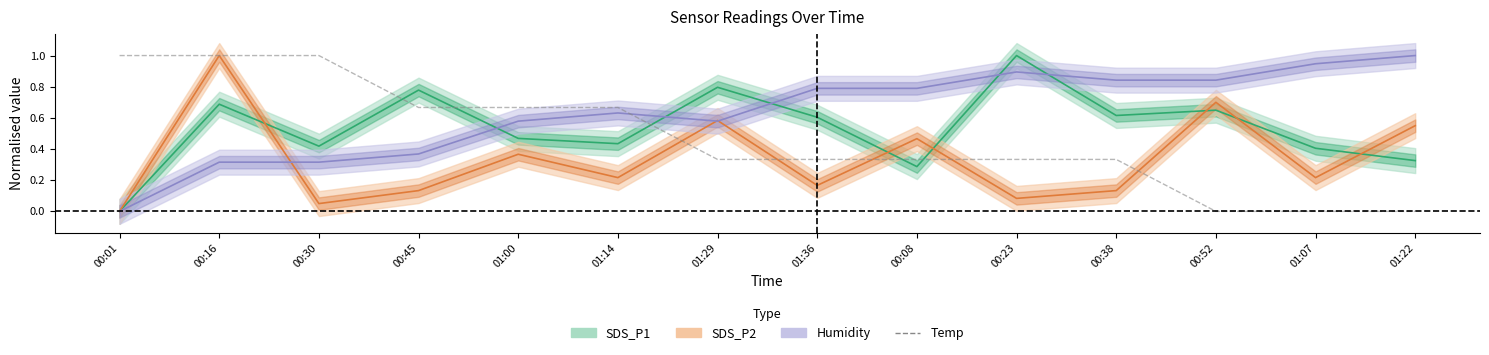

Is it true that the value at 01:14 is 0.3?

False